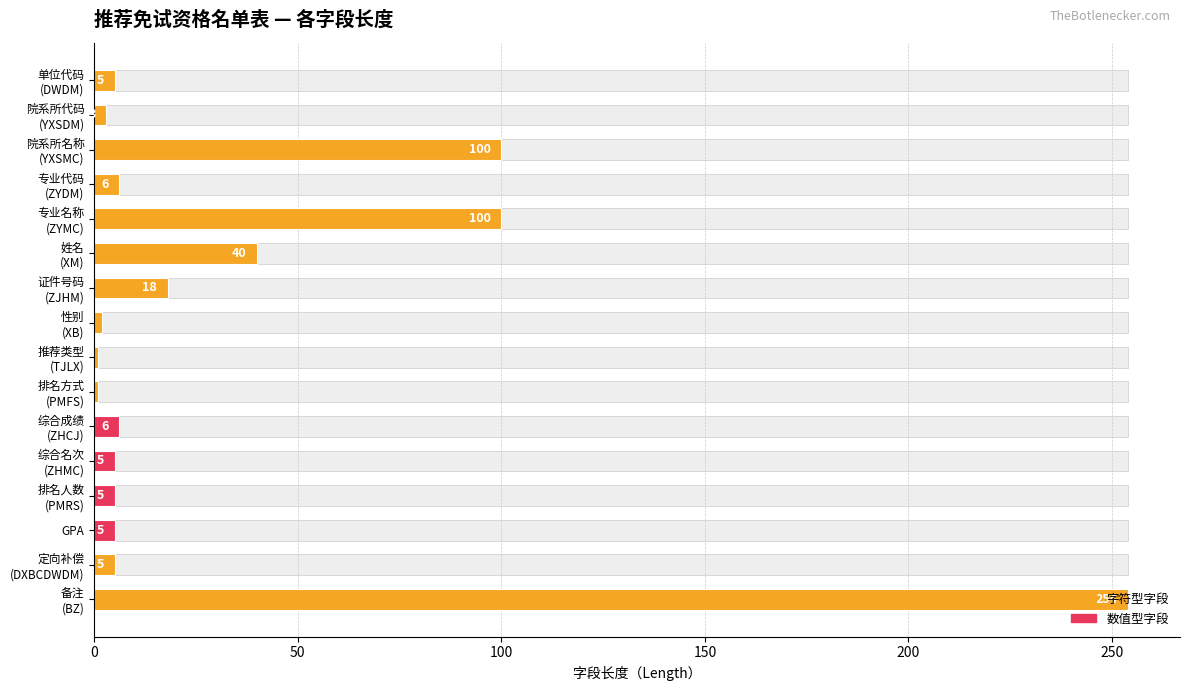

What position from the left is 备注 (BZ)?

16